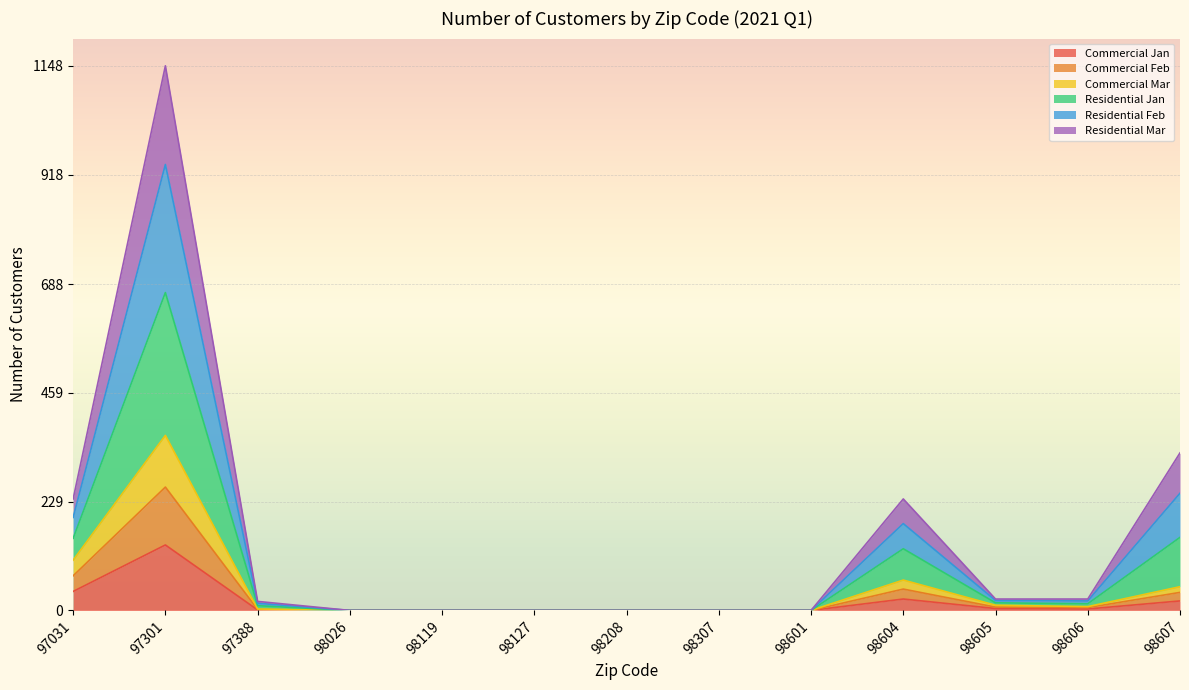

At which category is the sum across all series the highest?

97301